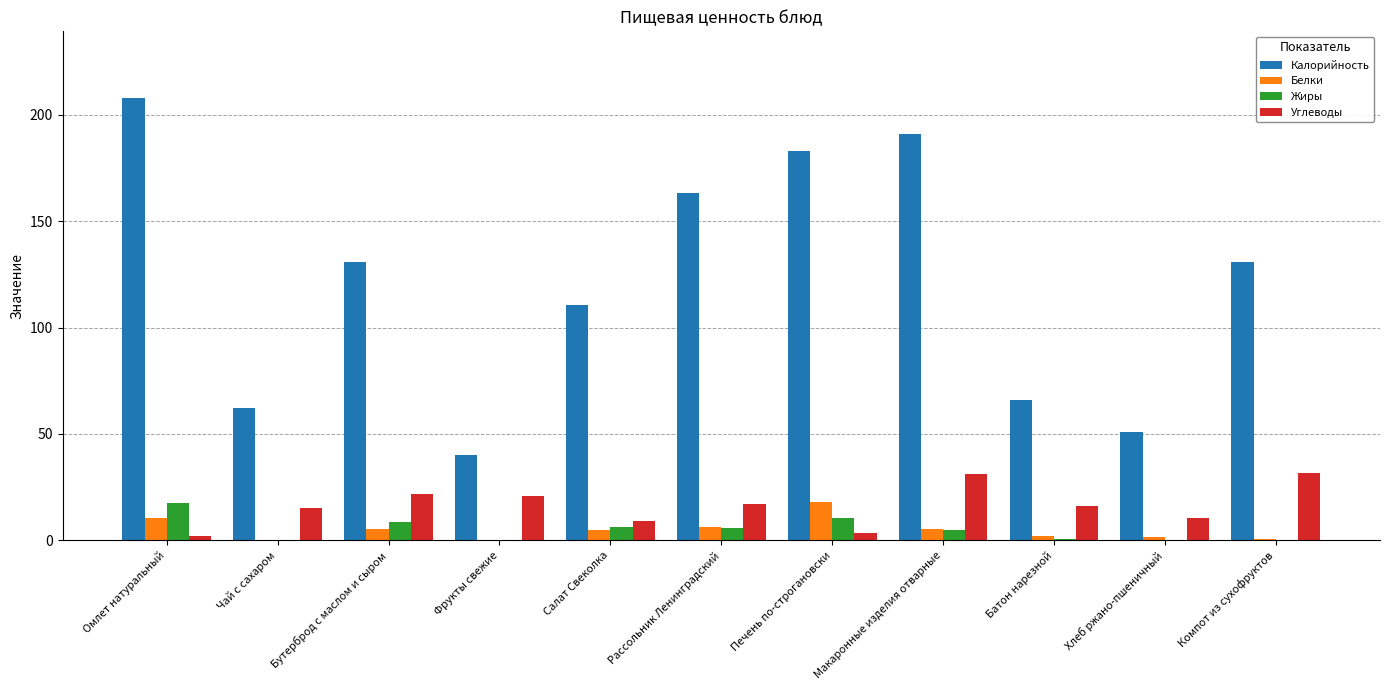

What is the total value across all series at Рассольник Ленинградский?

192.1